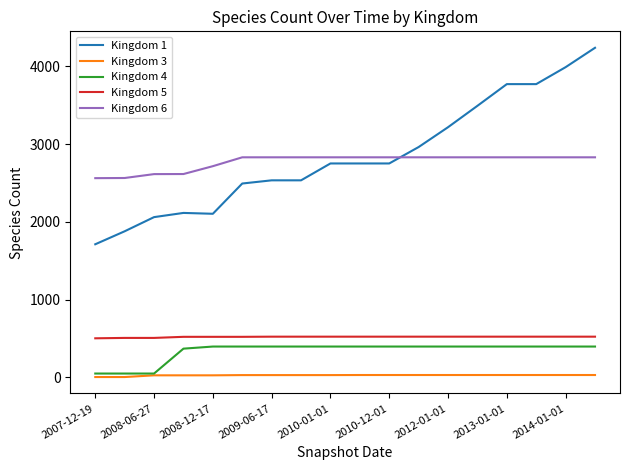

True or false: Kingdom 4 and Kingdom 6 intersect in this chart.

False